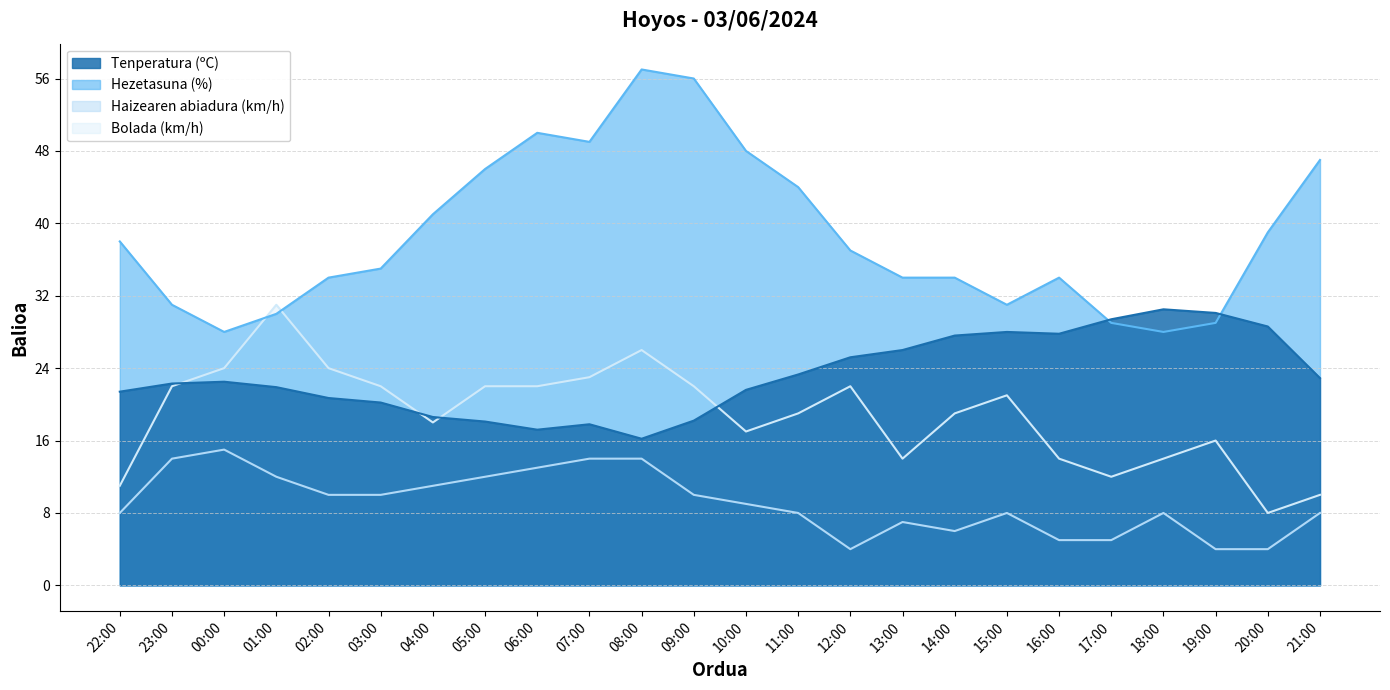

Is the value of Tenperatura (ºC) at 17:00 greater than the value of Hezetasuna (%) at 12:00?

No